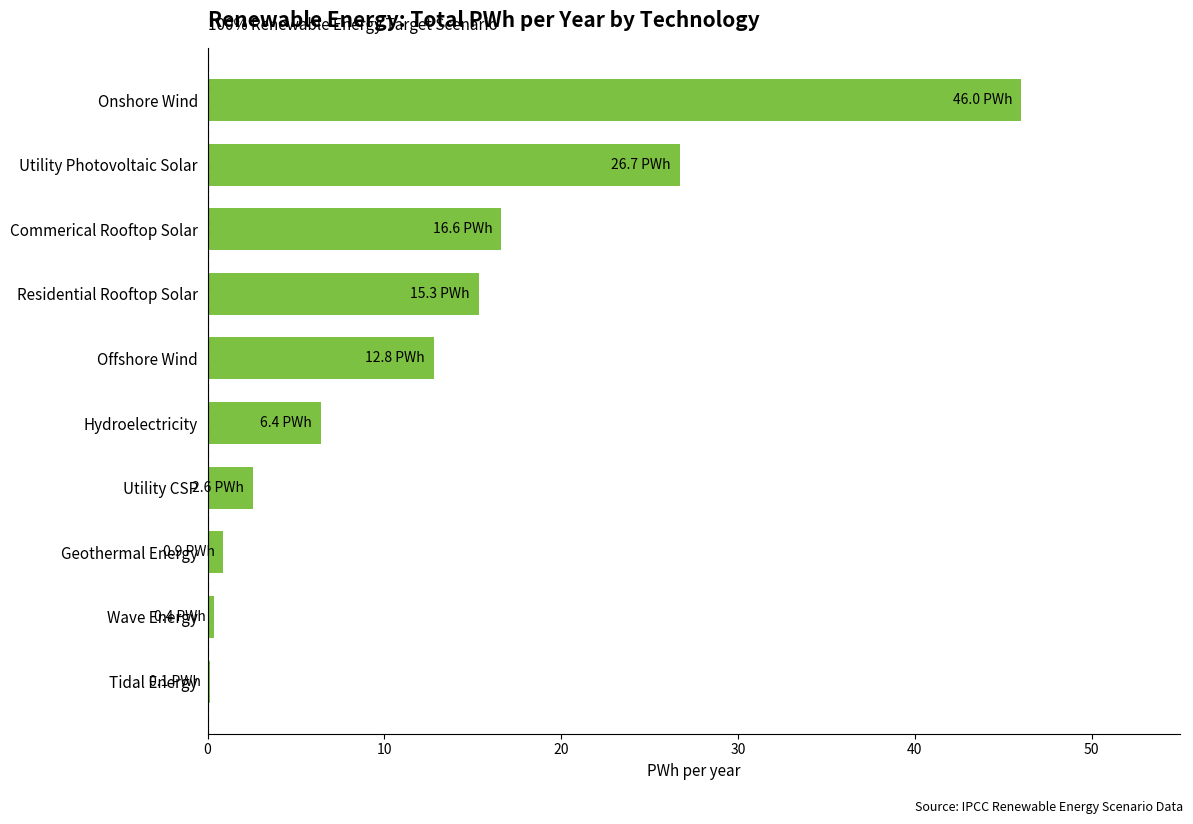

Which has a higher value, Residential Rooftop Solar or Commerical Rooftop Solar?

Commerical Rooftop Solar